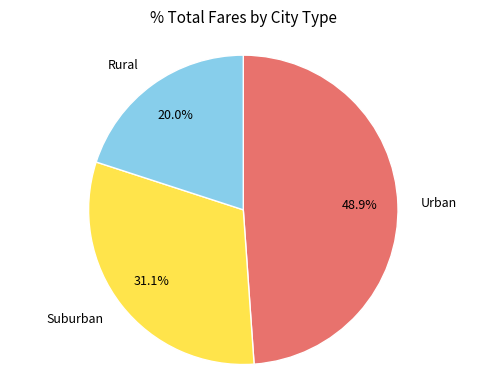

How many slices are in this pie chart?

3